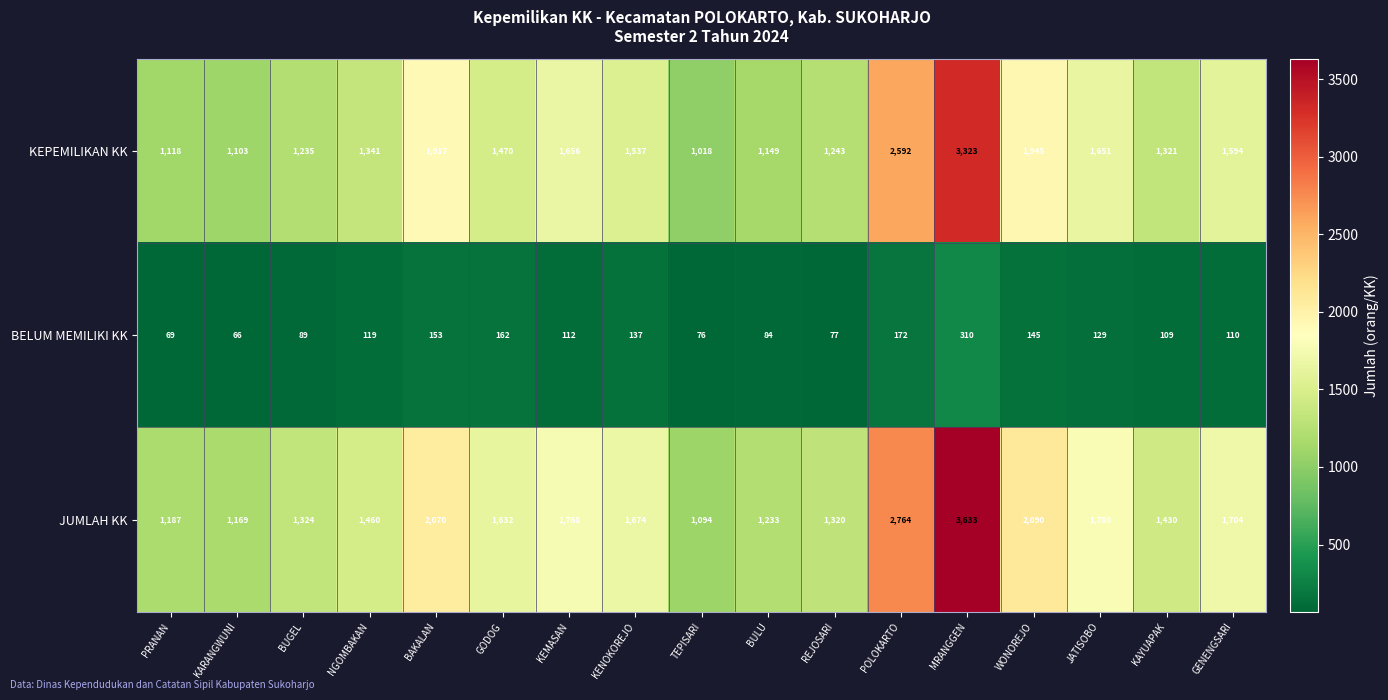

Which series has the widest spread of values?

JUMLAH KK